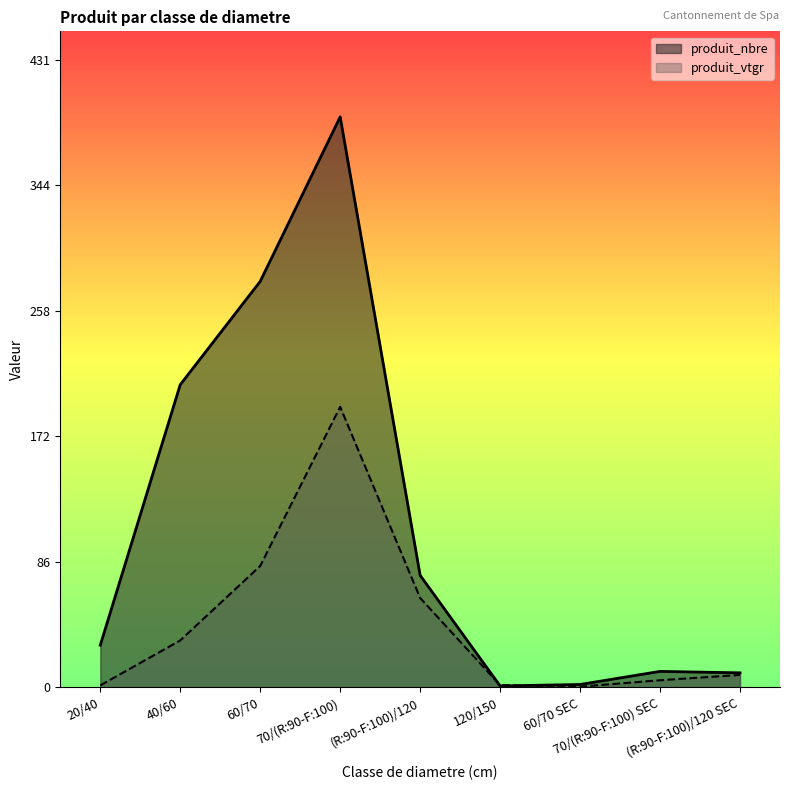

Does the chart display data point markers on the line(s)?

No